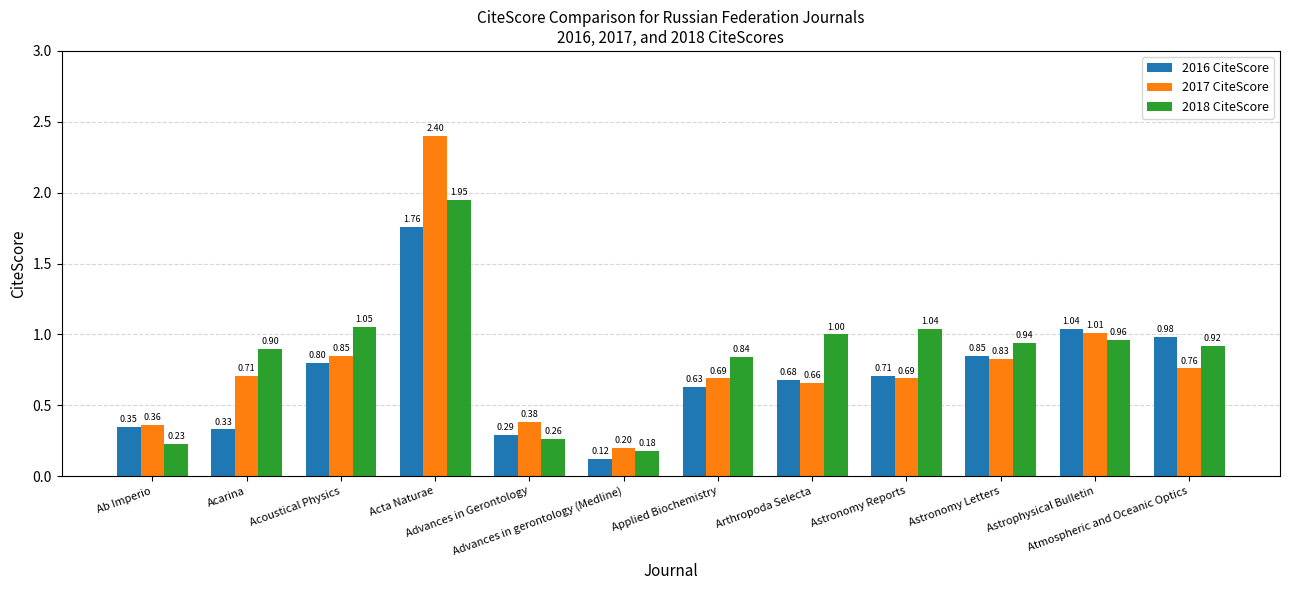

What is the average value of the 2018 CiteScore series?

0.9